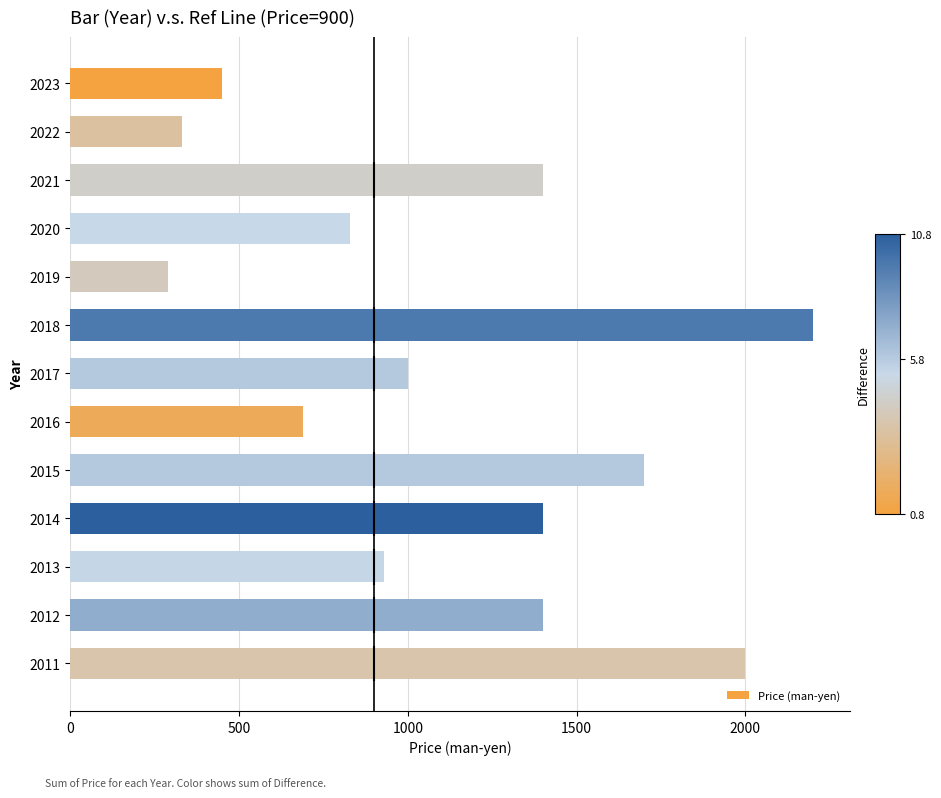

The value at 2021 is 469. True or false?

False